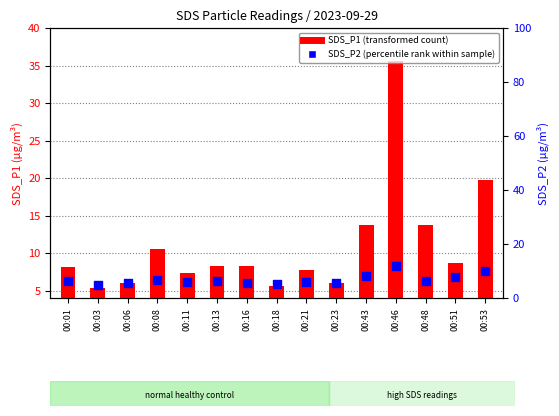

At how many categories does at least one series exceed 18?

2